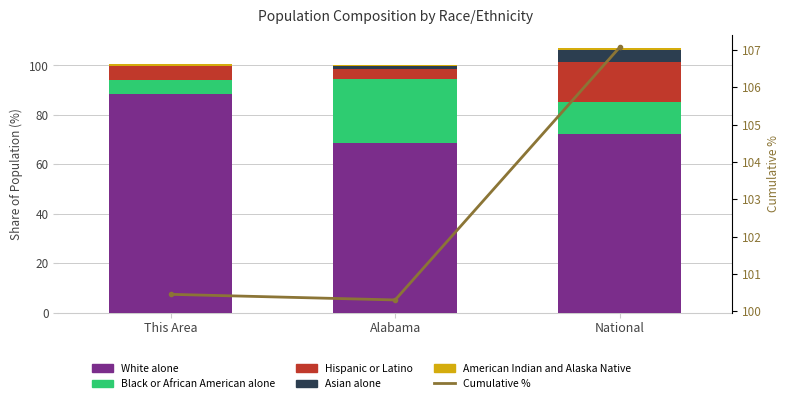

At which label is Hispanic or Latino closest to 10?

This Area